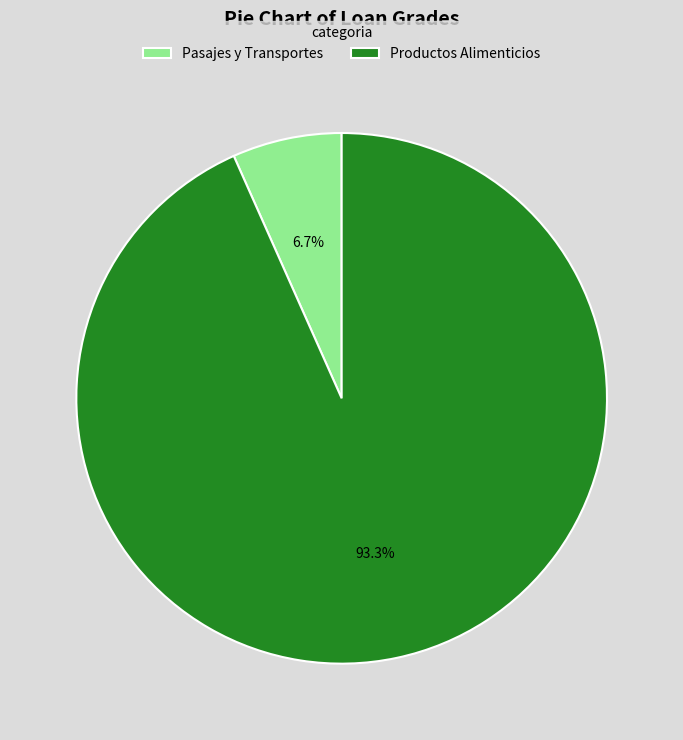

Is there any slice that represents more than half of the pie?

Yes